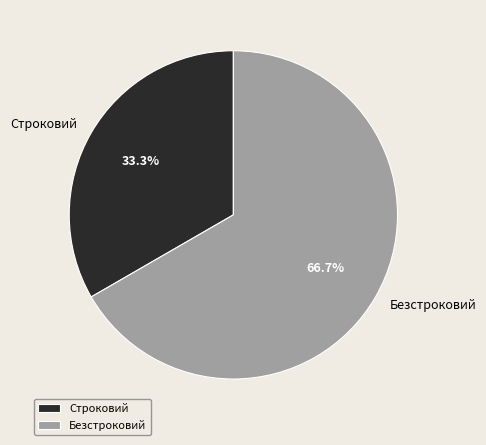

To the nearest percent, what is the average slice percentage?

50%